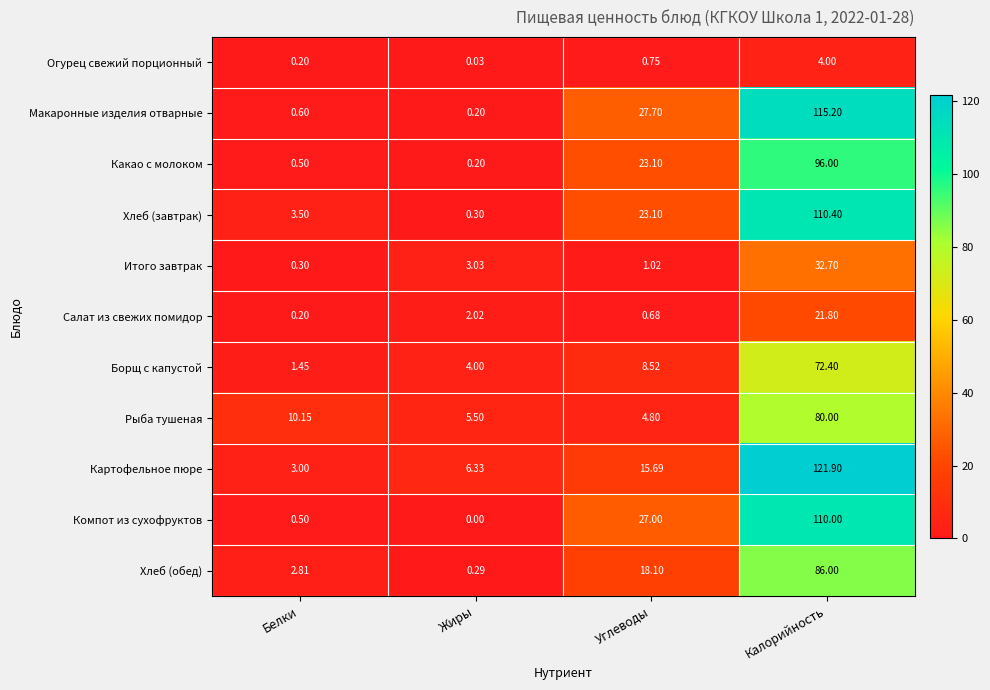

Rank the series by their maximum value, from highest to lowest.

Картофельное пюре, Макаронные изделия отварные, Хлеб (завтрак), Компот из сухофруктов, Какао с молоком, Хлеб (обед), Рыба тушеная, Борщ с капустой, Итого завтрак, Салат из свежих помидор, Огурец свежий порционный